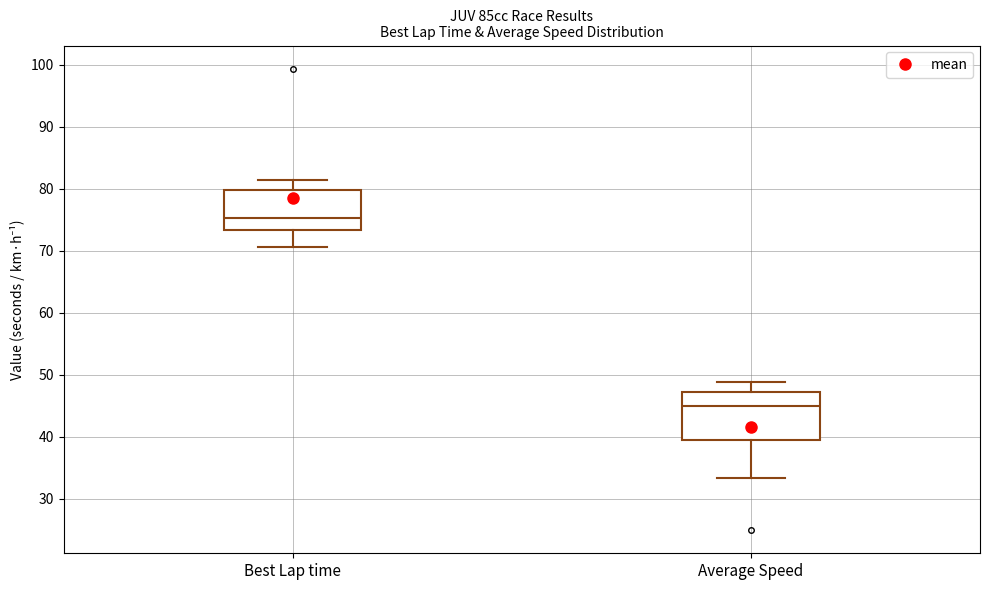

Comparing the boxes themselves (not the whiskers), which one is the tallest?

Average Speed